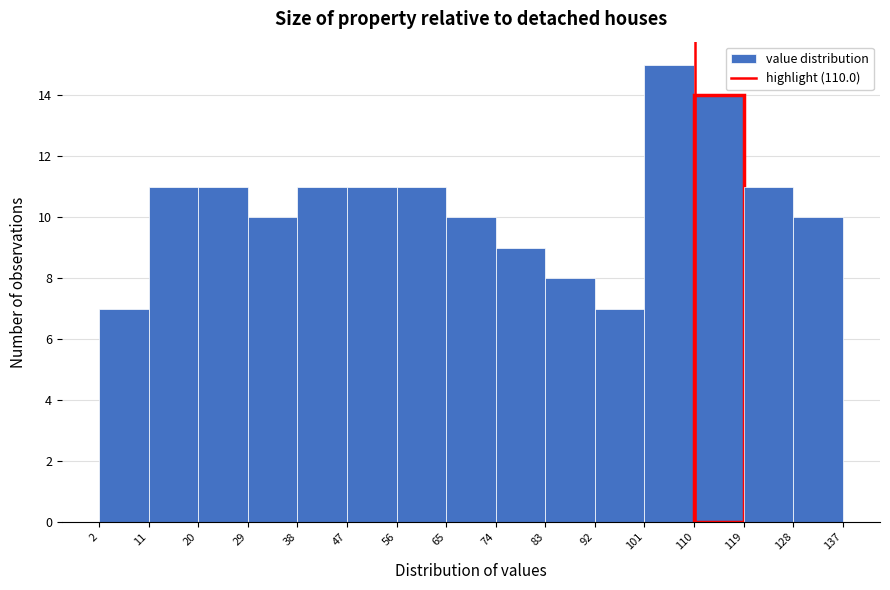

How tall is the bar that spans 11 to 20 on the x-axis? The values are not printed on the chart, so give them approximately, as read against the axis.

11